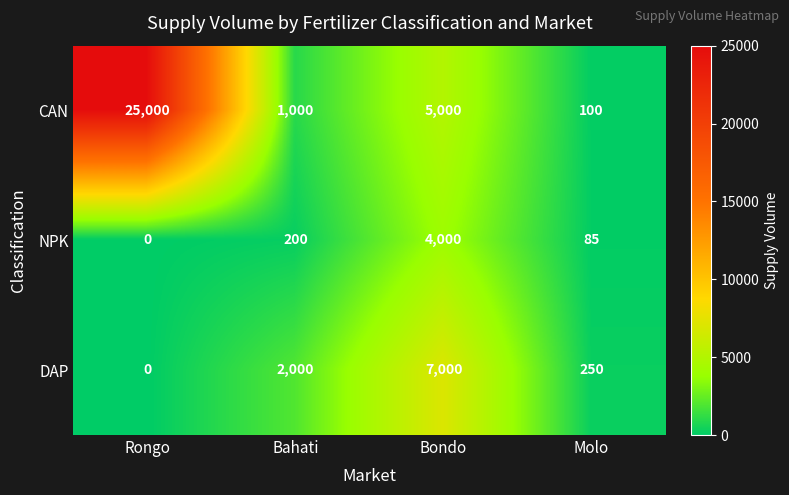

At which category is the sum across all series the highest?

Rongo